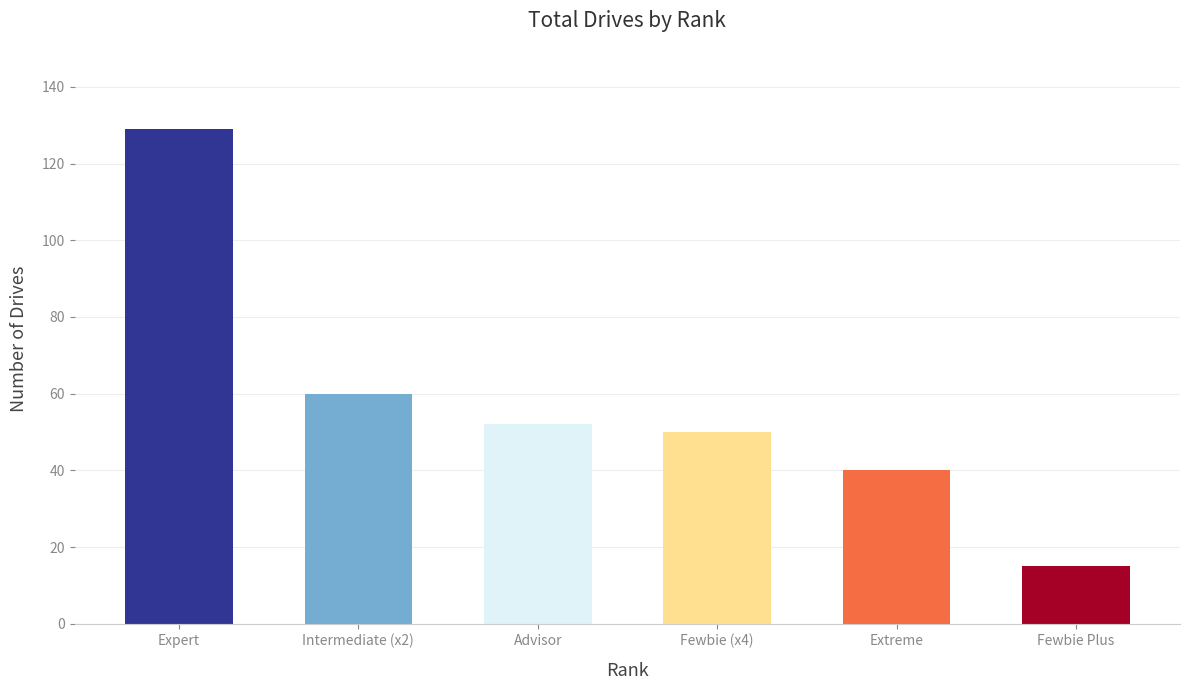

Rank the categories by value from lowest to highest.

Fewbie Plus, Extreme, Fewbie (x4), Advisor, Intermediate (x2), Expert